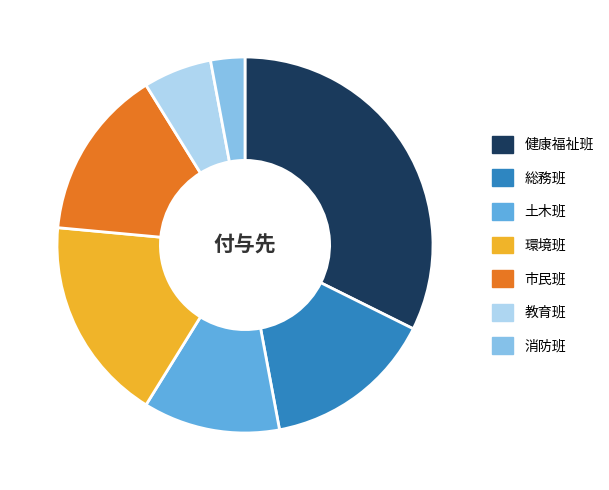

Combined, do 土木班 and 市民班 account for over 50%?

No